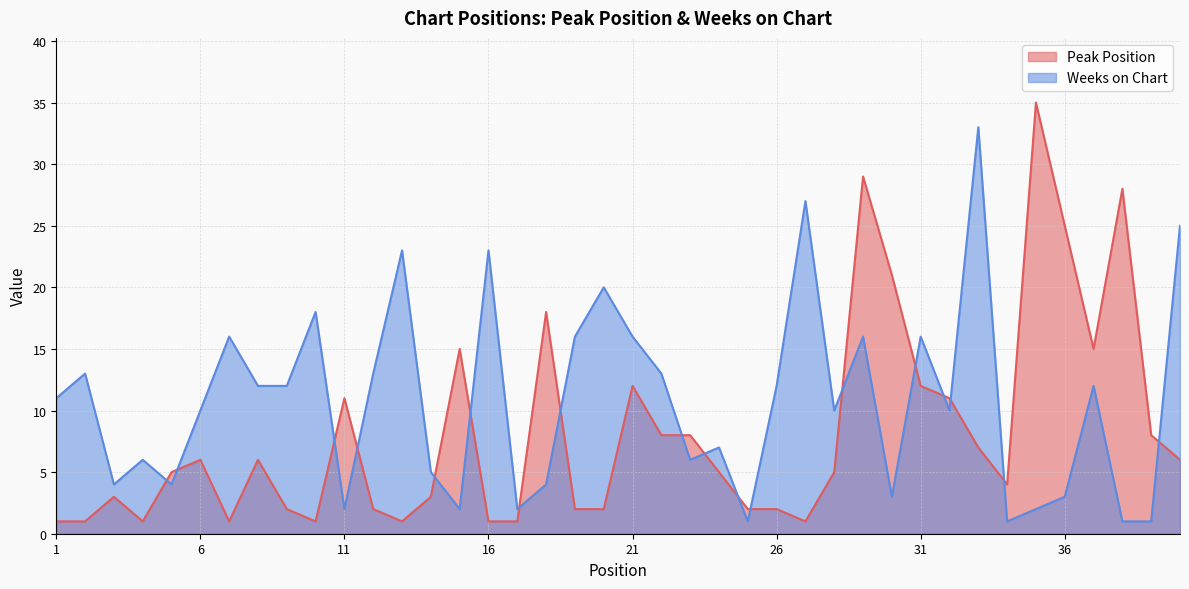

What is the highest value of the Peak Position series?

35